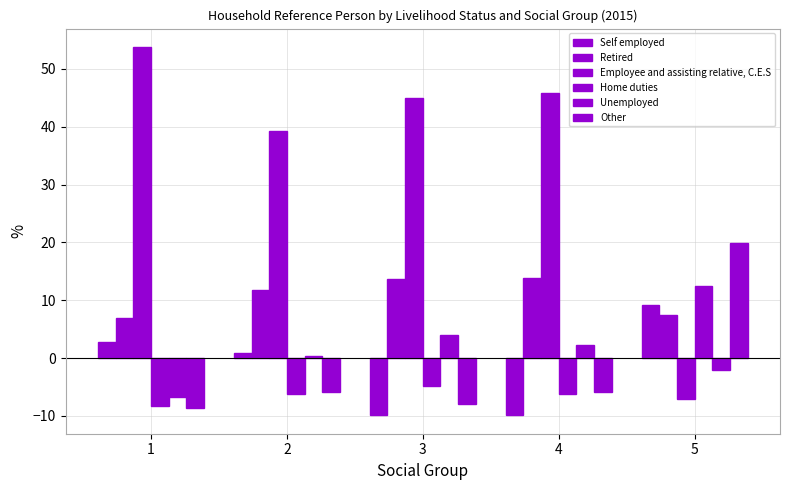

What is the approximate value of Employee and assisting relative, C.E.S at 3?

45.0